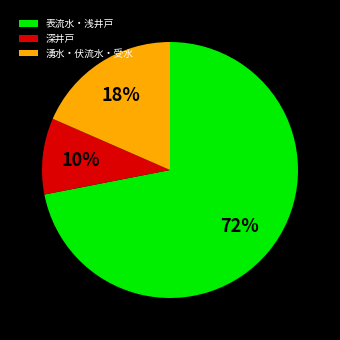

Which has a higher value, 深井戸 or 表流水・浅井戸?

表流水・浅井戸